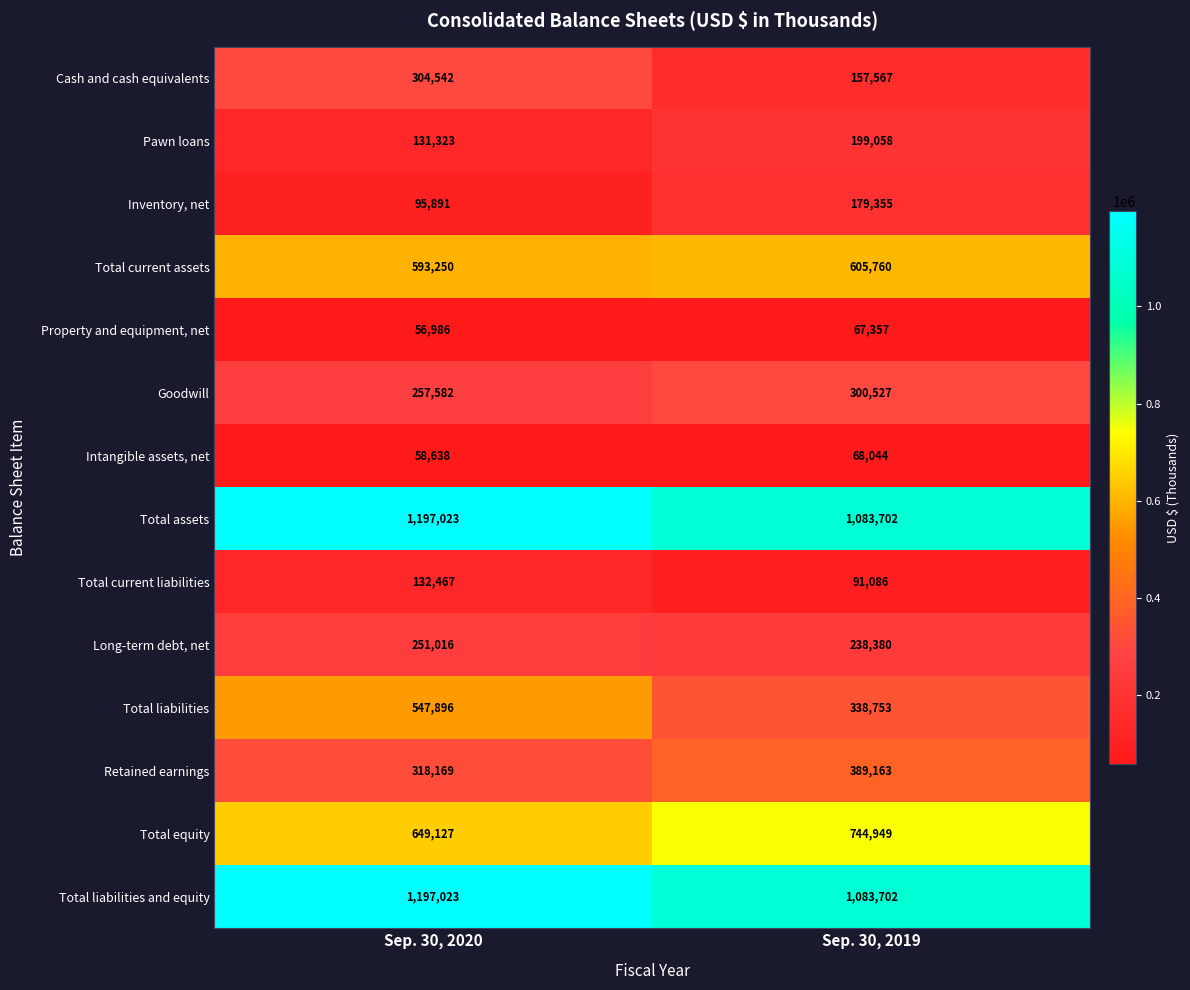

What is the difference between the Cash and cash equivalents values at Sep. 30, 2019 and Sep. 30, 2020?

146975